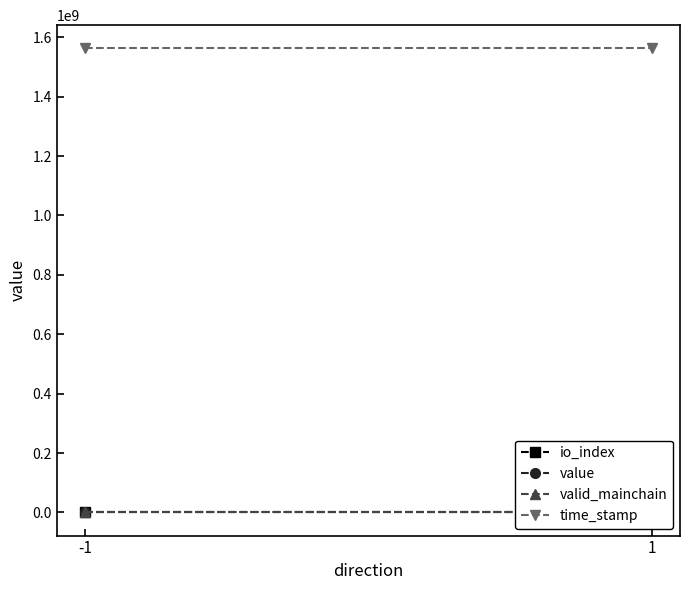

Reading left to right, list all the values displayed in this chart.

io_index: 0.5	0.5
value: 155.5	155.5
valid_mainchain: 1.0	1.0
time_stamp: 1562920434.0	1562920236.0